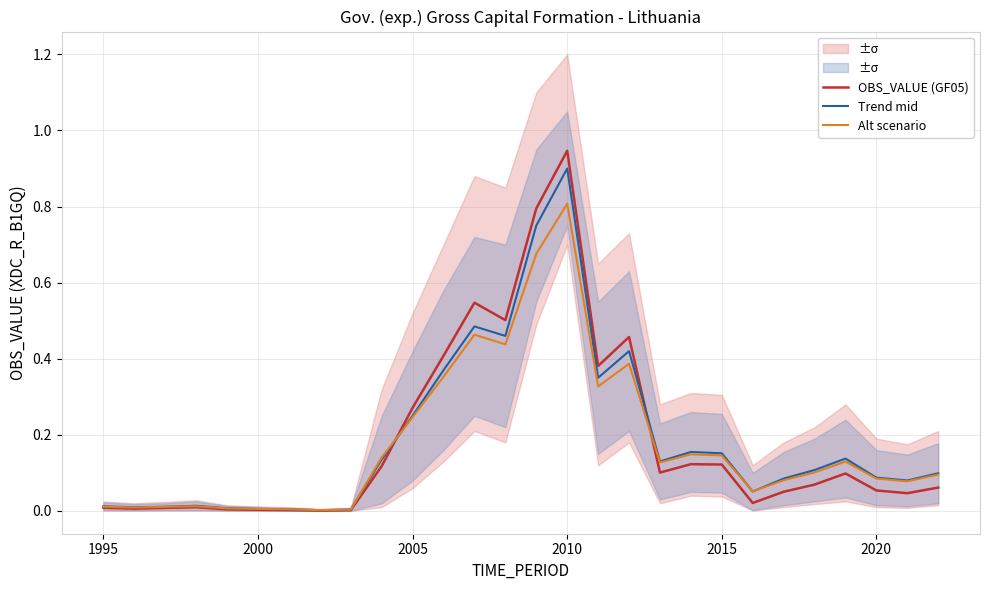

Is it true that Alt scenario equals 0.8 at 2010?

True